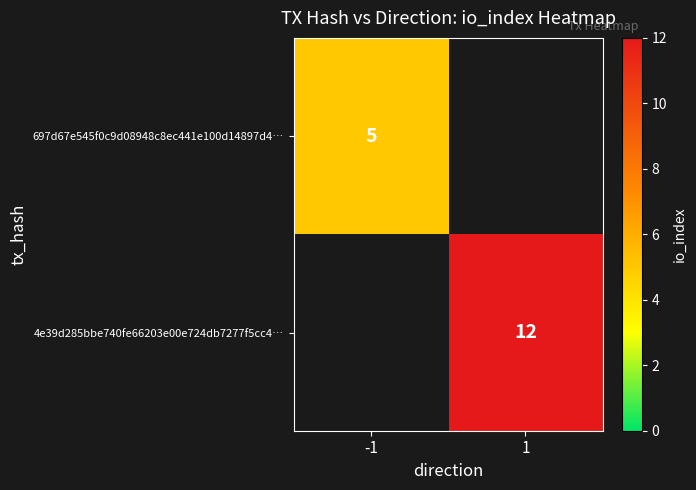

Is the value of 4e39d285bbe740fe66203e00e724db7277f5cc4… at 1 greater than the value of 697d67e545f0c9d08948c8ec441e100d14897d4… at -1?

Yes